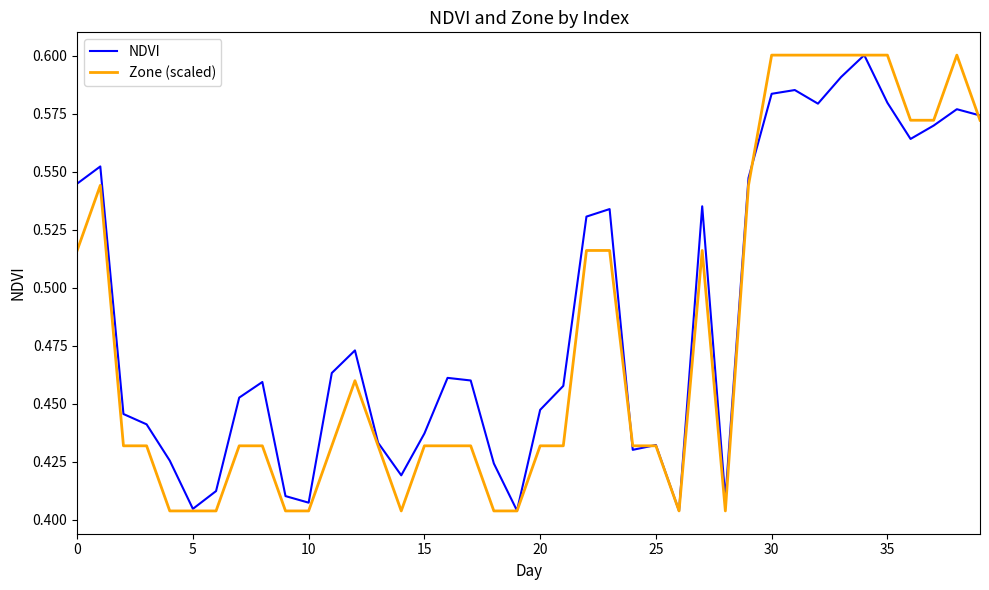

At which category does NDVI reach its first local valley?

5